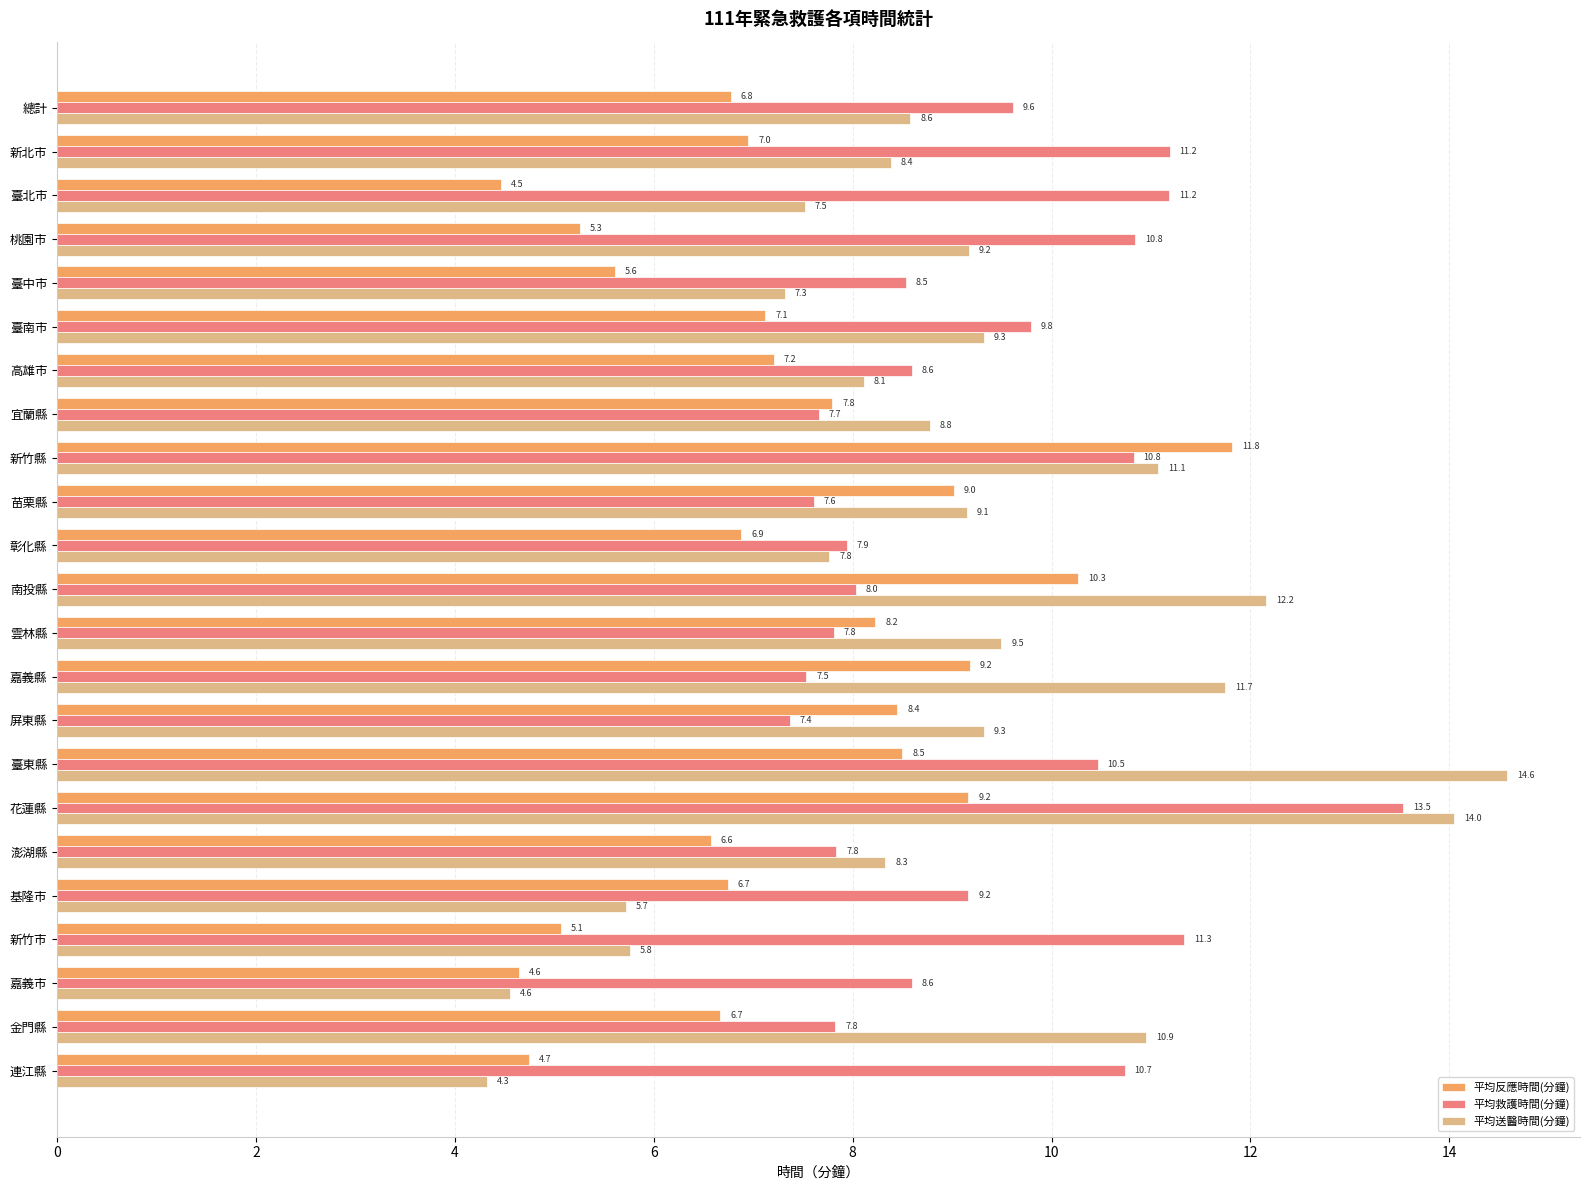

Which series has the largest total across all categories?

平均救護時間(分鐘)